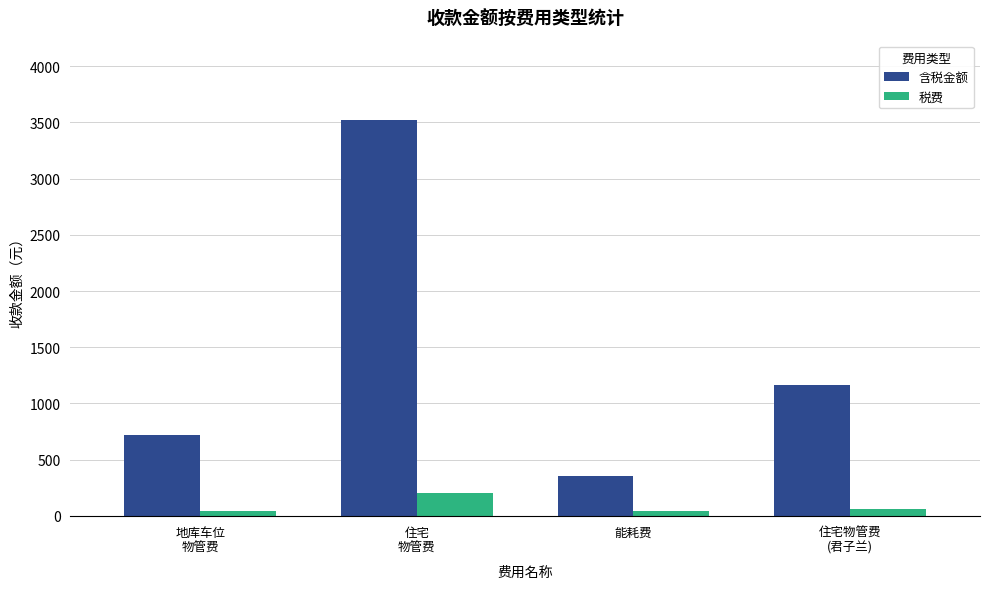

Rank the series by their average value, from lowest to highest.

税费, 含税金额